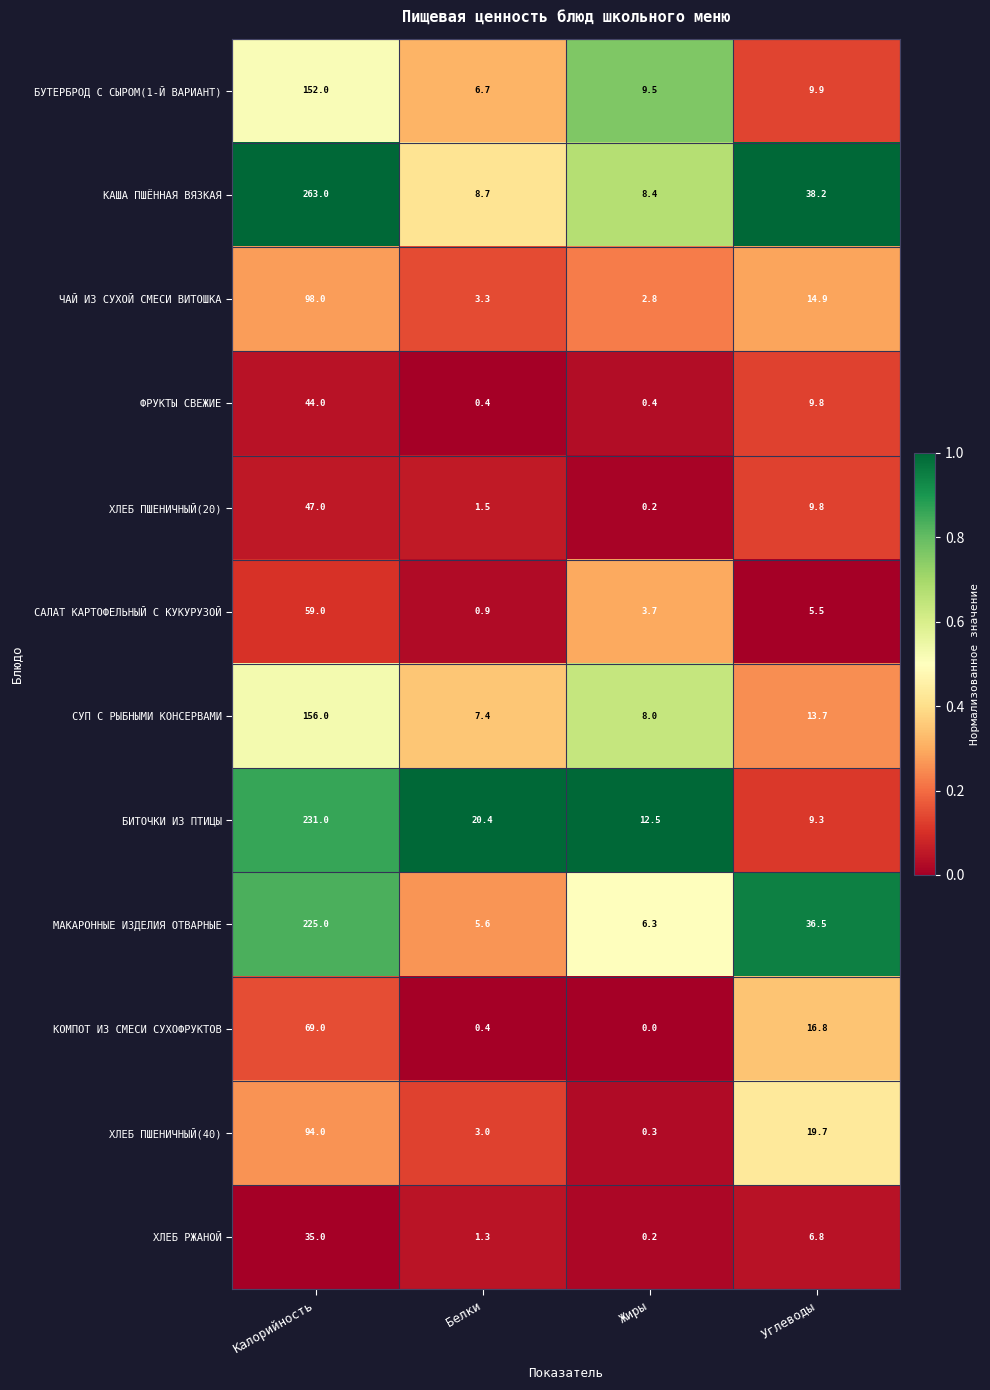

Which label corresponds to the smallest value in the chart?

Жиры